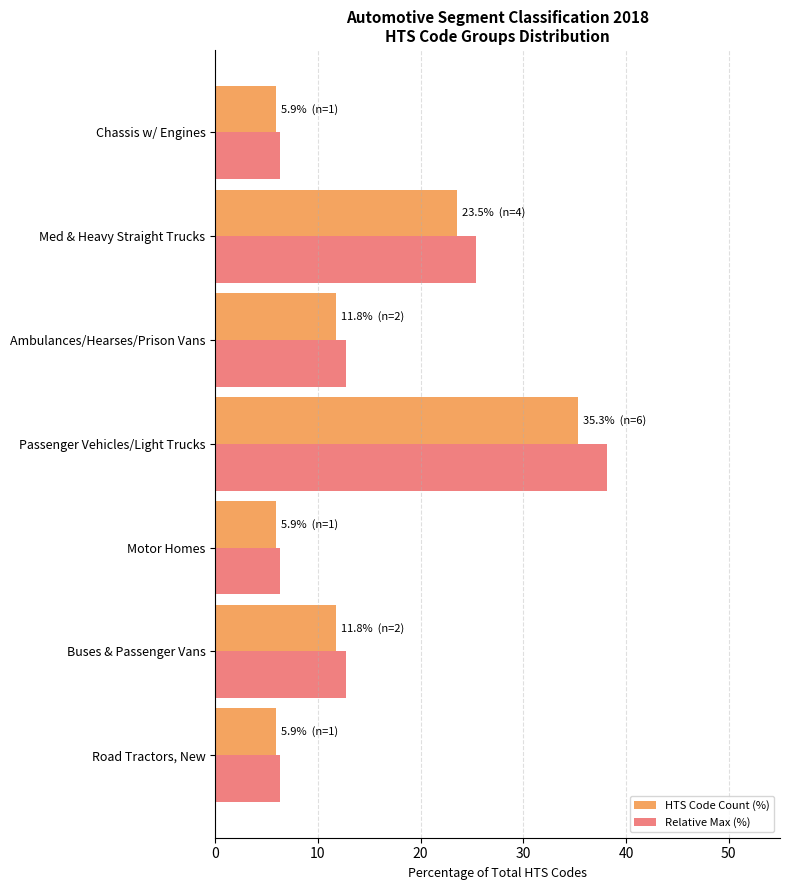

The value of Relative Max (%) at Road Tractors, New is 10.2. True or false?

False